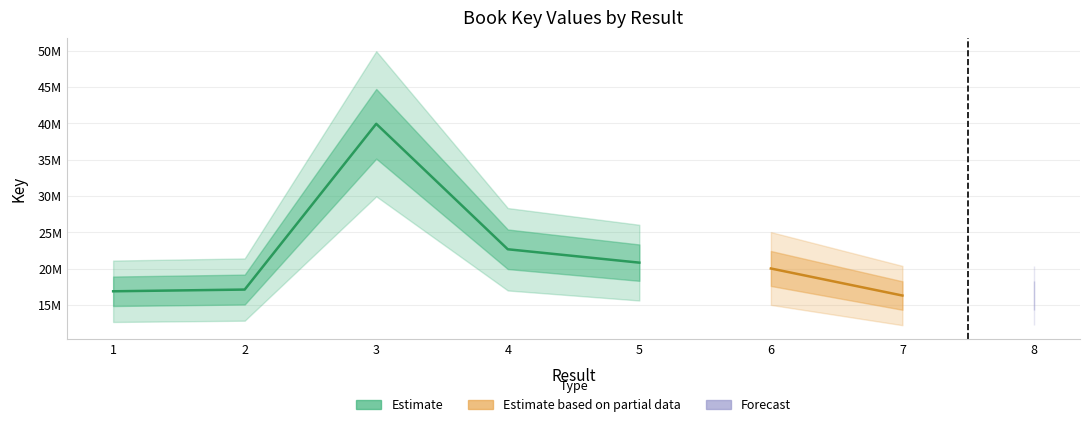

Which label corresponds to the largest value in the chart?

3